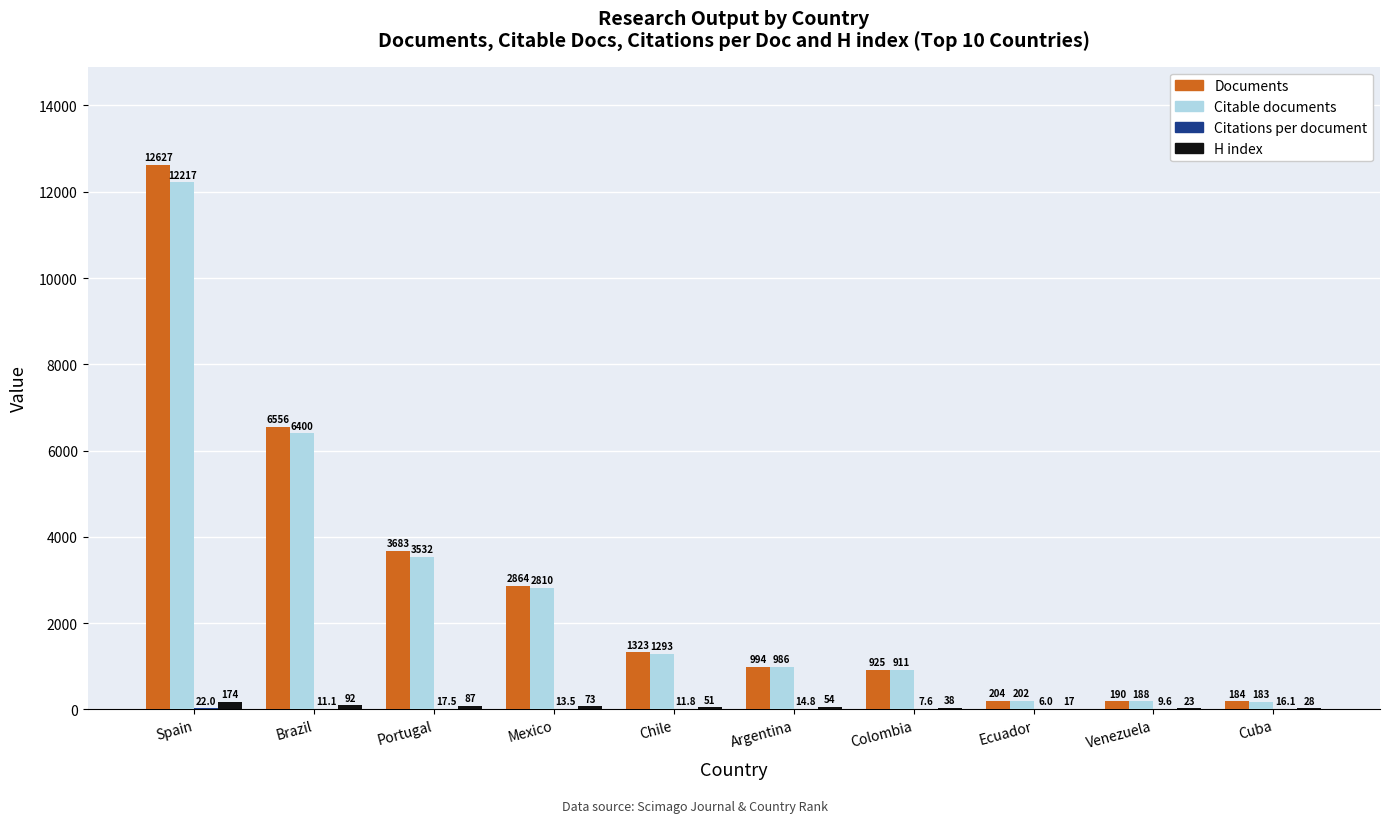

What is the sum of all Citable documents values?

28722.0